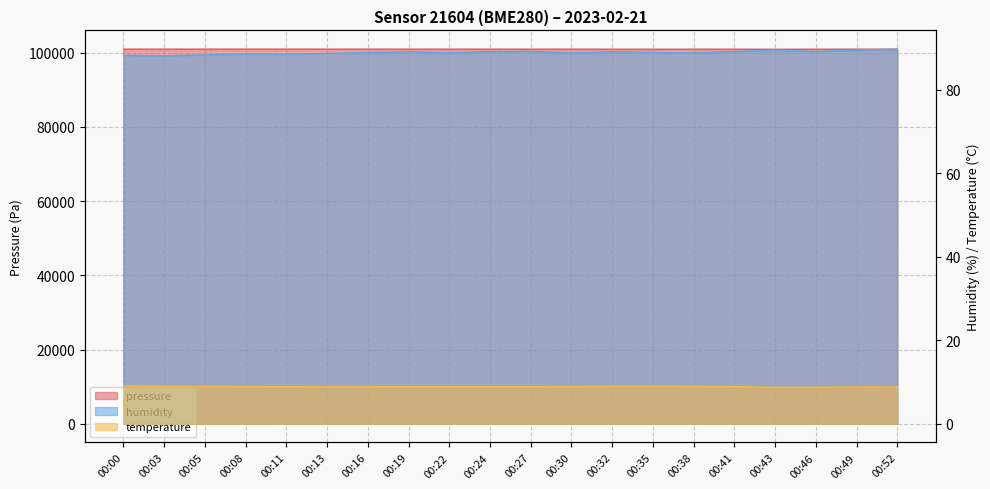

What is the difference between the highest and lowest values at 00:11?

100972.9